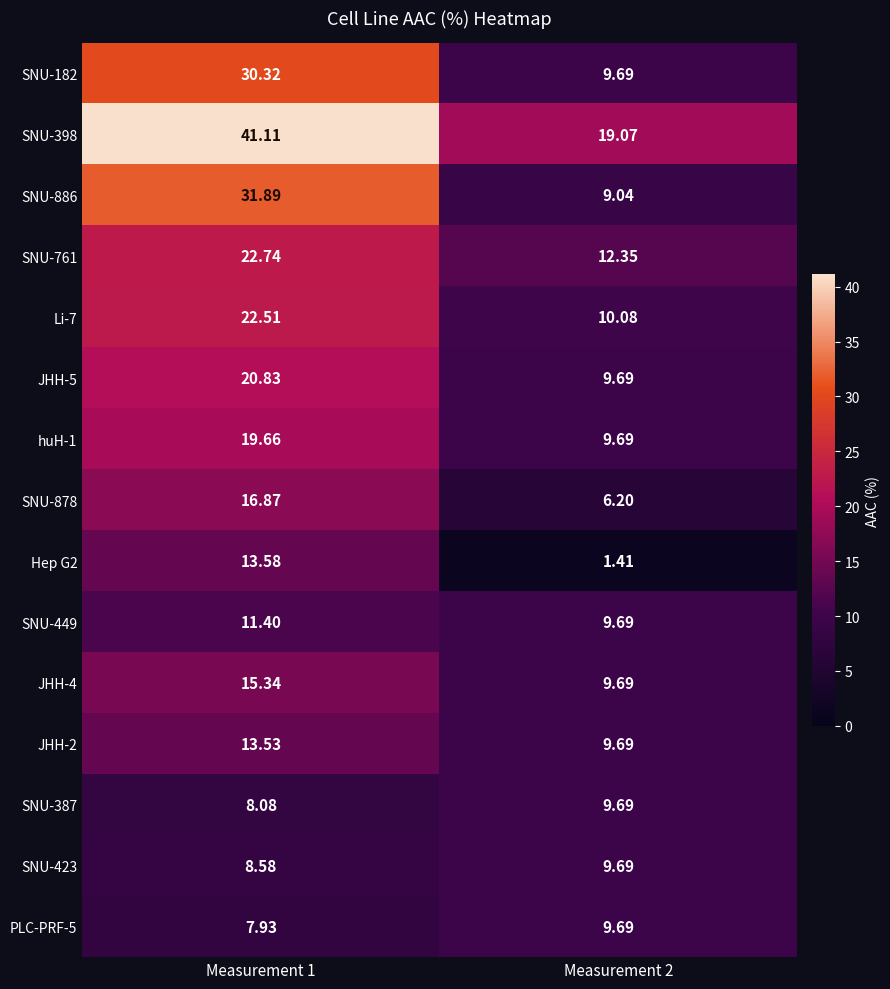

Is the value of SNU-886 at Measurement 1 greater than the value of Li-7 at Measurement 1?

Yes